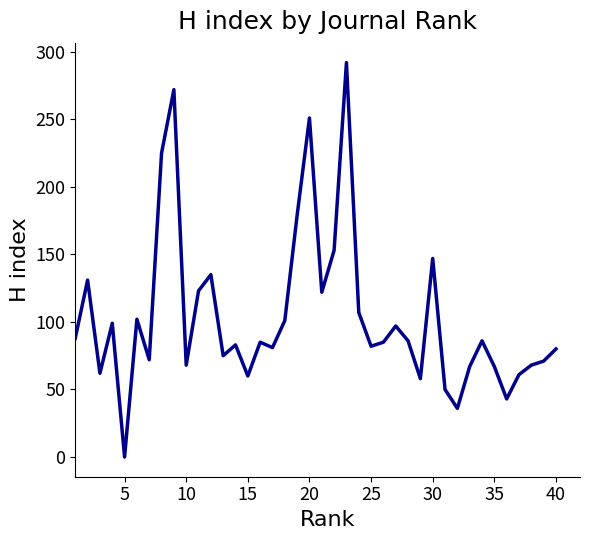

What is the greatest value displayed?

292